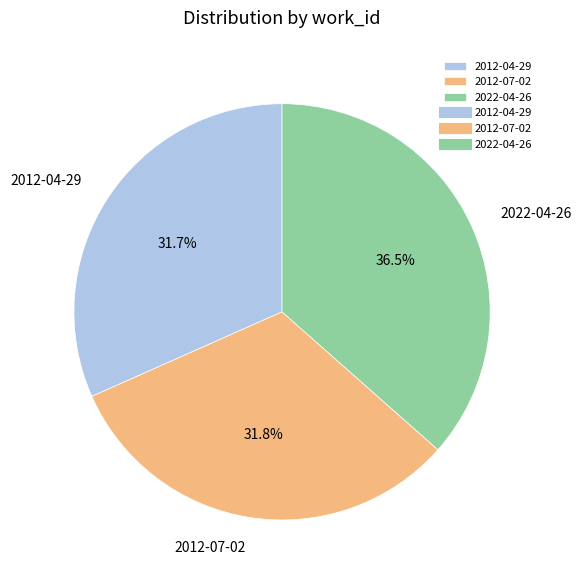

Which category has the biggest portion of the pie?

2022-04-26